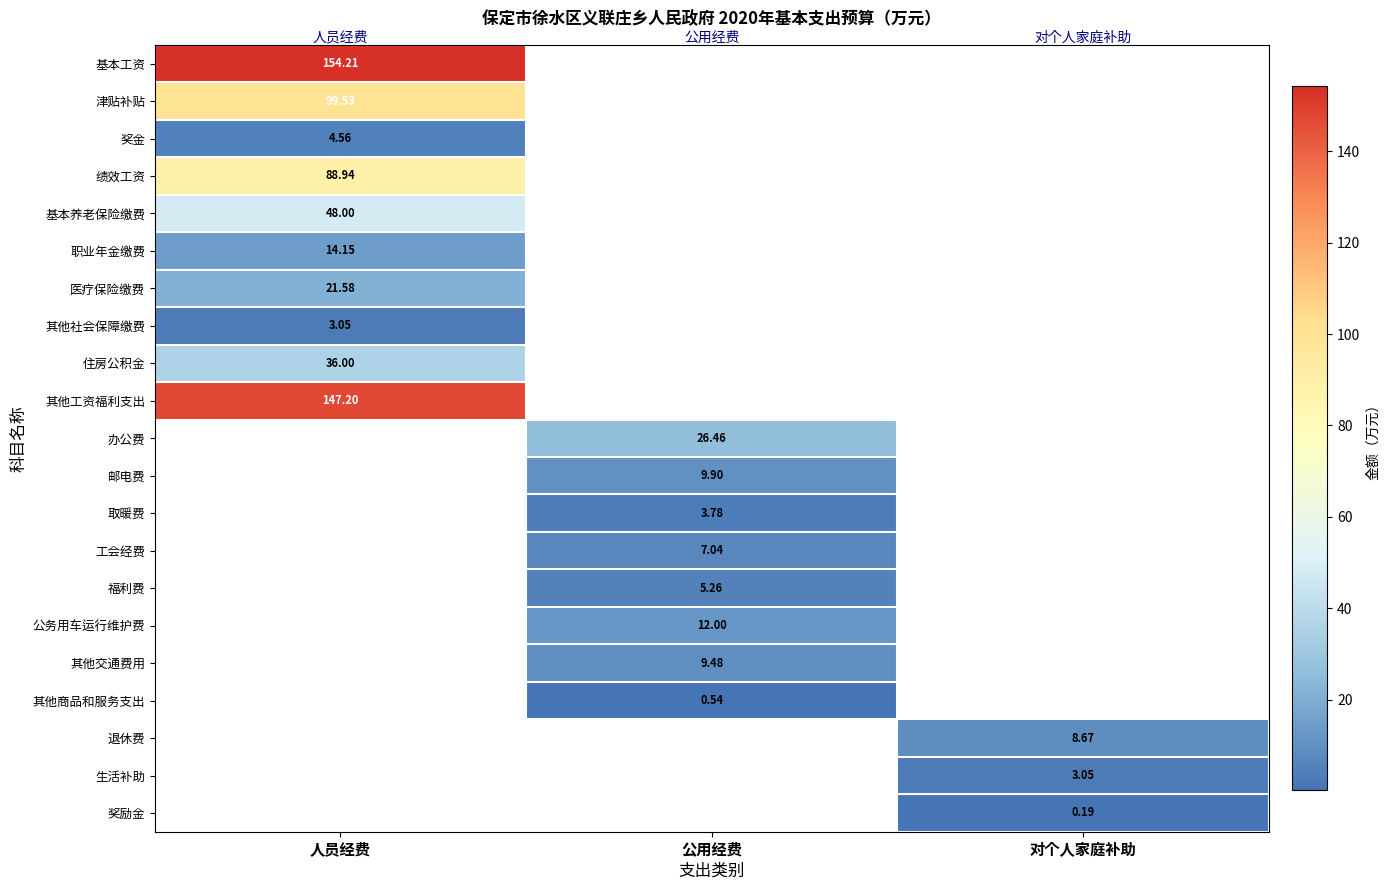

Is the value of 生活补助 at 对个人家庭补助 greater than the value of 住房公积金 at 人员经费?

No